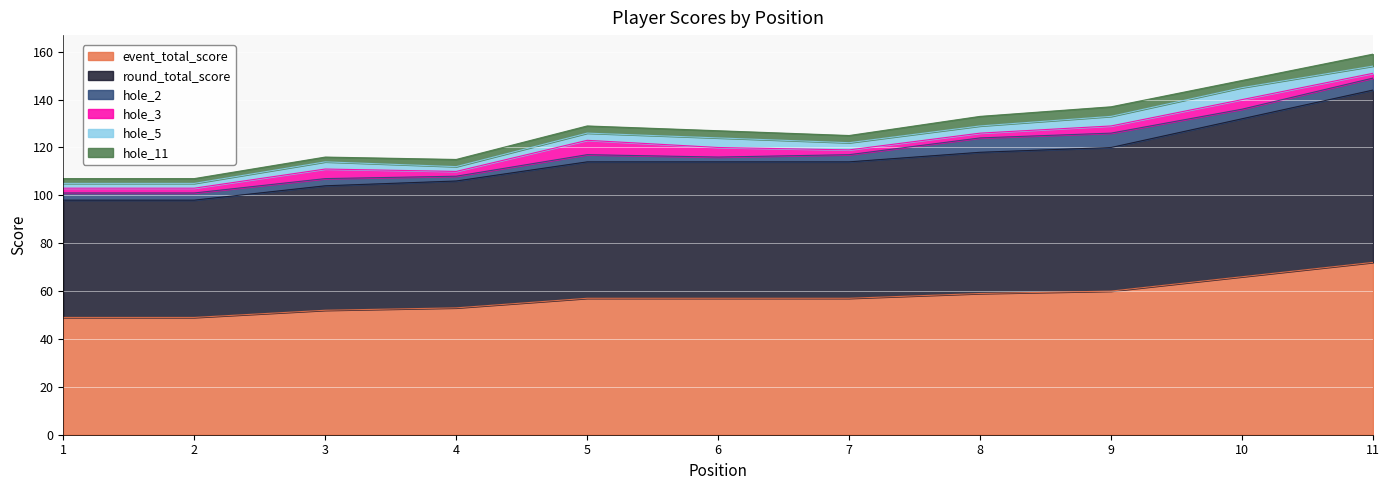

Which series changed the most between 4 and 8?

event_total_score